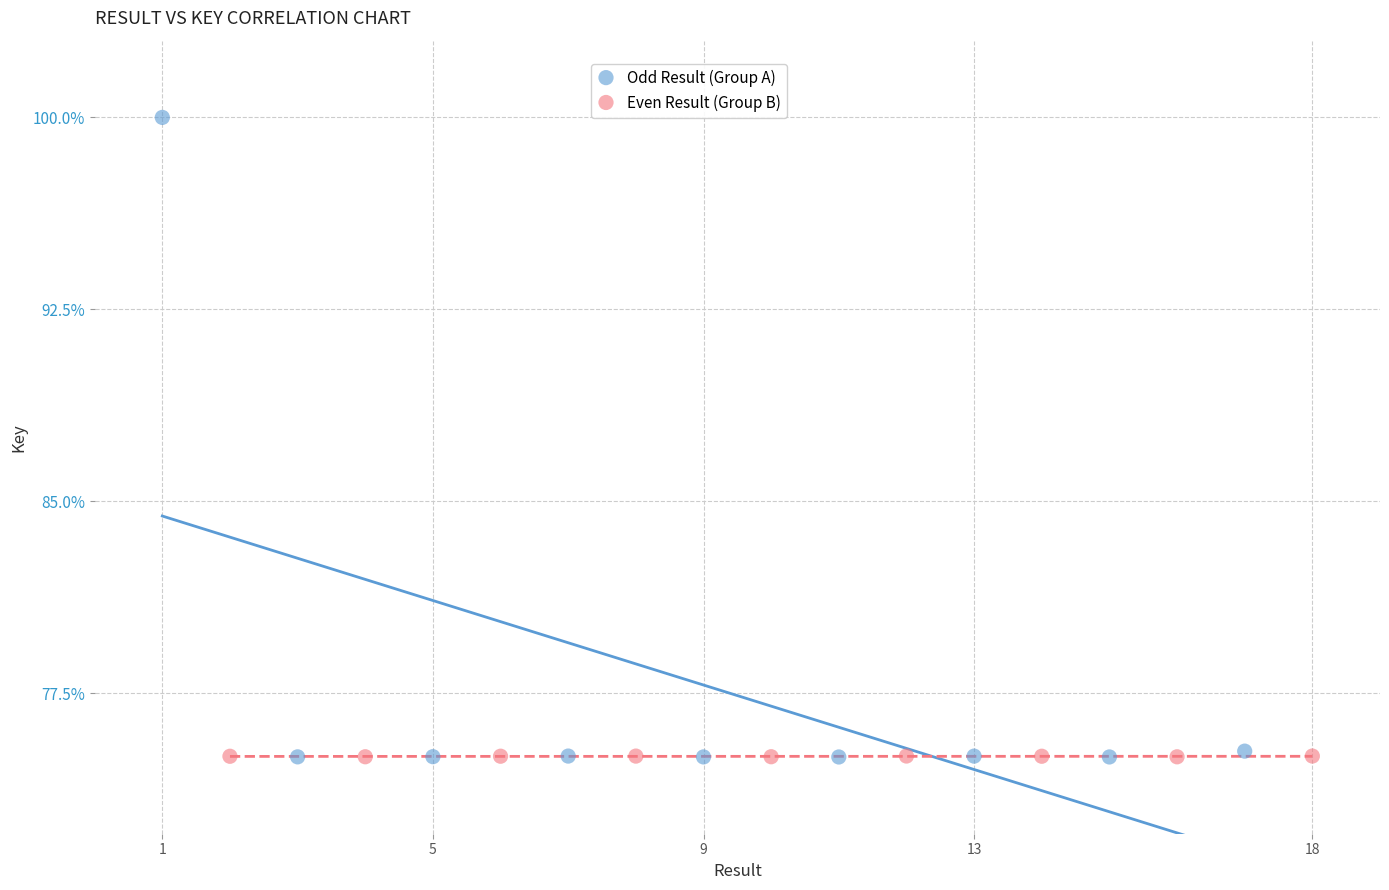

Which series has the largest Y range (max minus min)?

Odd Result (Group A)